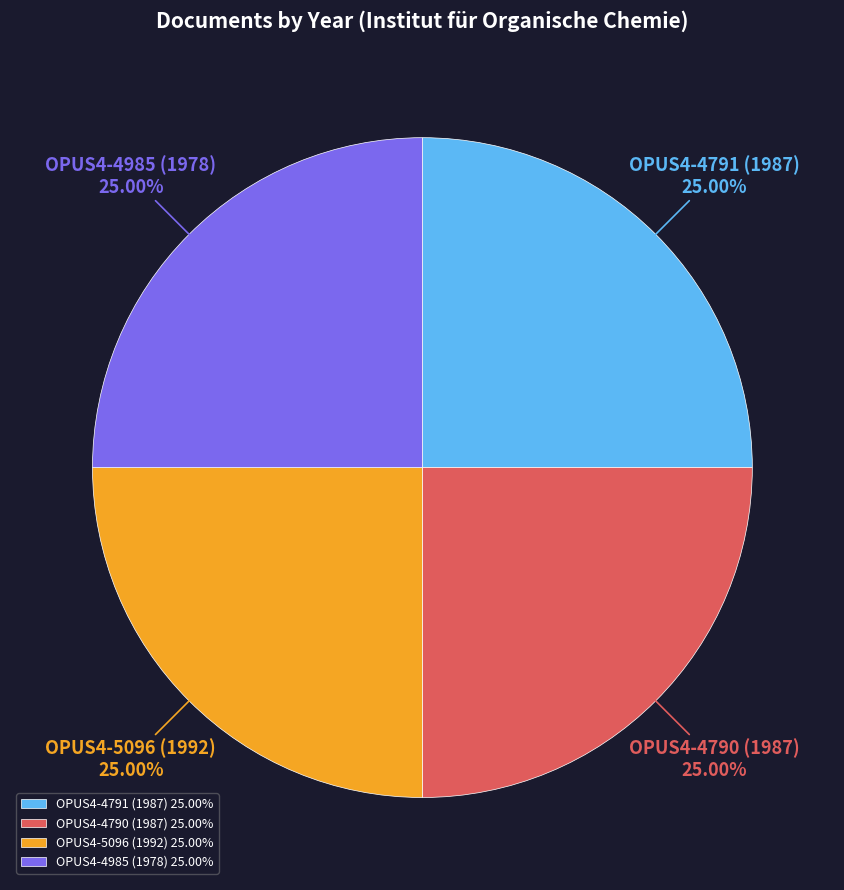

Approximately how many times larger is the value at OPUS4-5096 (1992) compared to OPUS4-4985 (1978)?

1.0